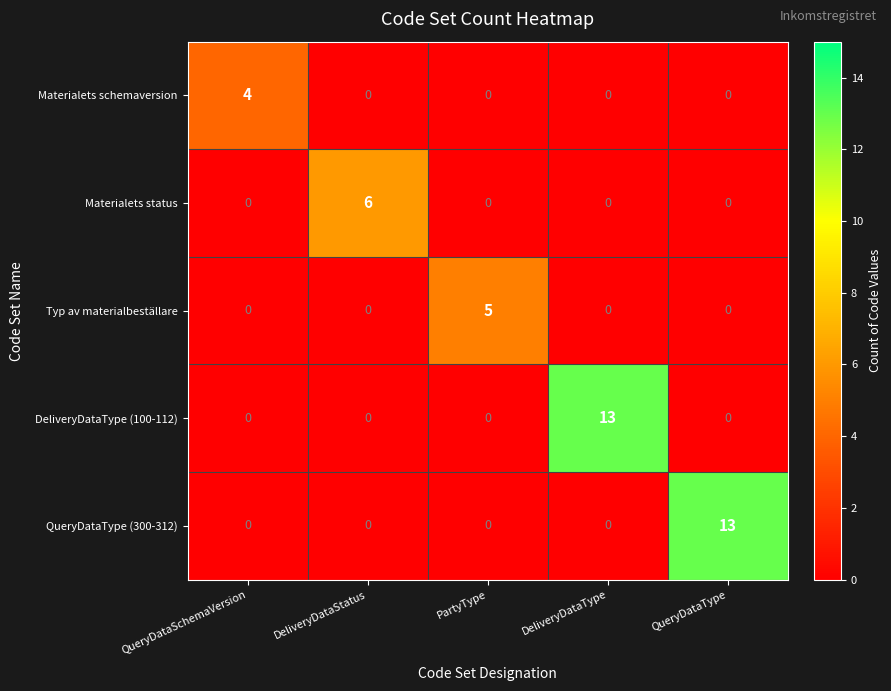

Reading left to right, what are all the values shown in this chart?

Materialets schemaversion: 4	0	0	0	0
Materialets status: 0	6	0	0	0
Typ av materialbeställare: 0	0	5	0	0
DeliveryDataType (100-112): 0	0	0	13	0
QueryDataType (300-312): 0	0	0	0	13